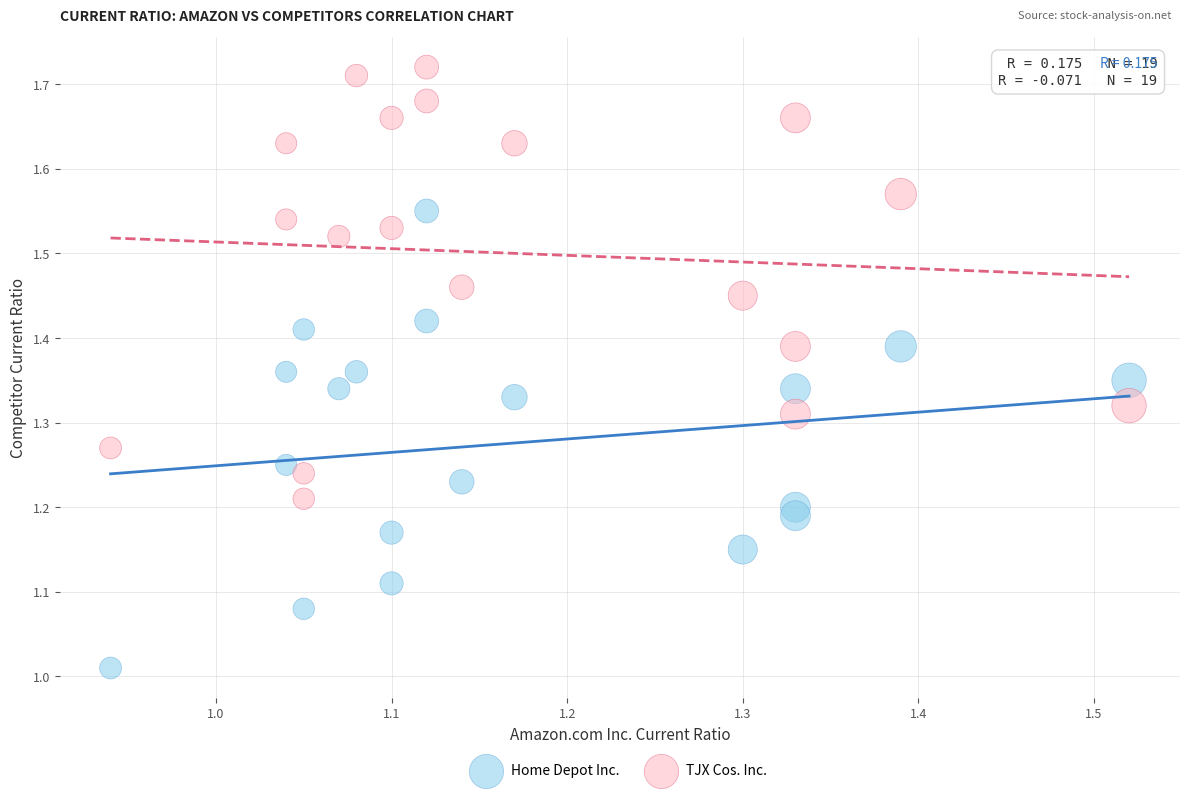

Across all data points, what is the range of X values (max minus min)?

0.6